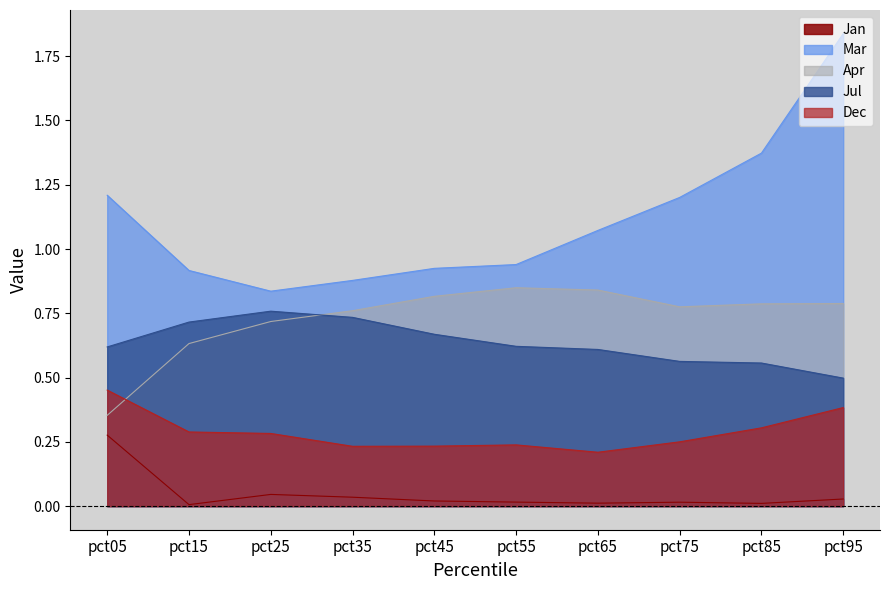

Which series has the largest range (max minus min)?

Mar